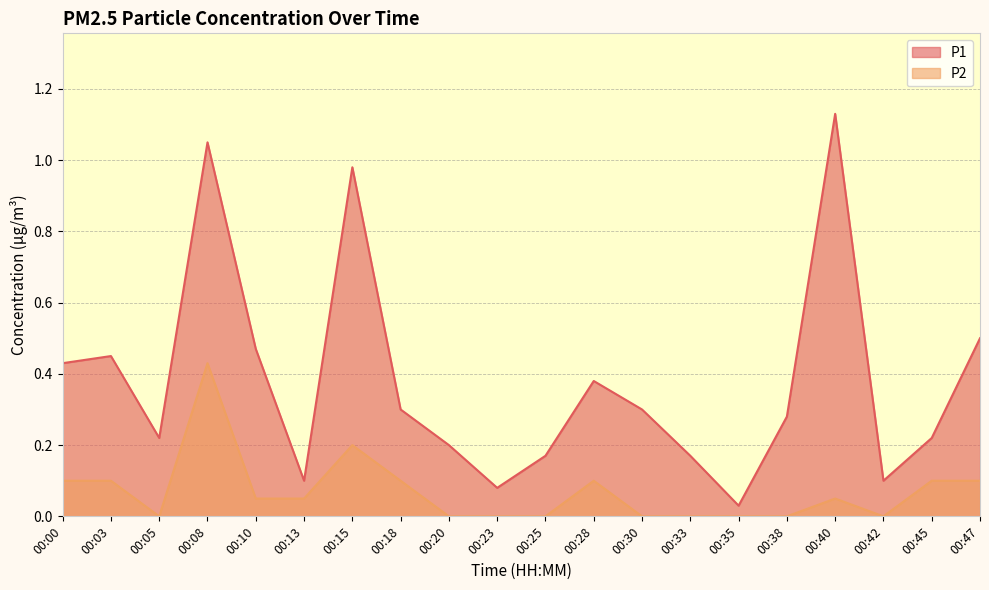

The P1 series shows 1.0 at 00:15. True or false?

True